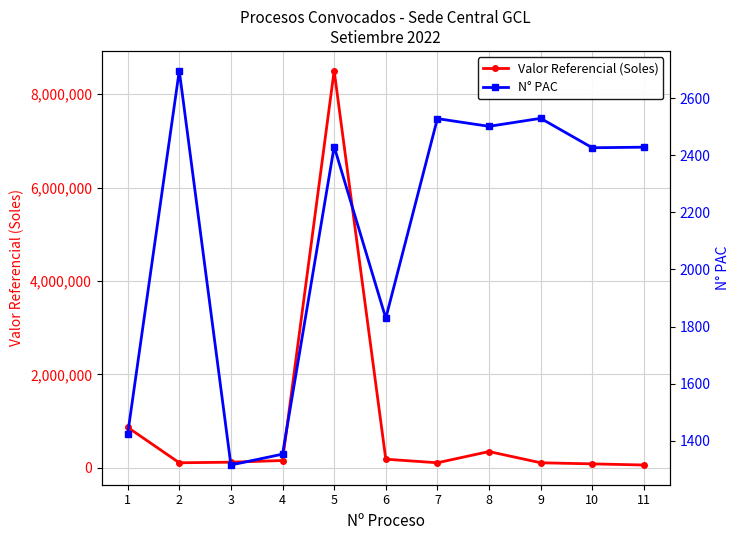

At which category does Valor Referencial (Soles) reach its first local peak?

5